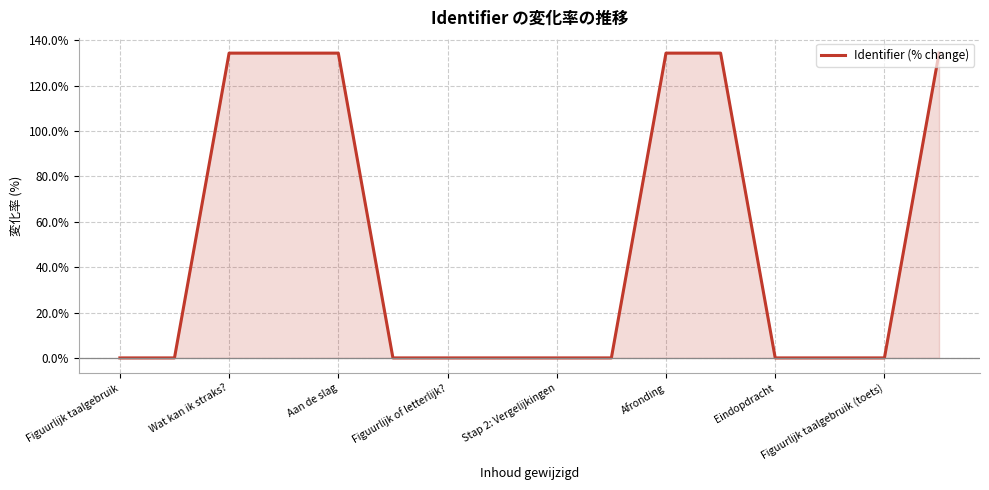

What is the difference between the maximum and minimum values?

134.4